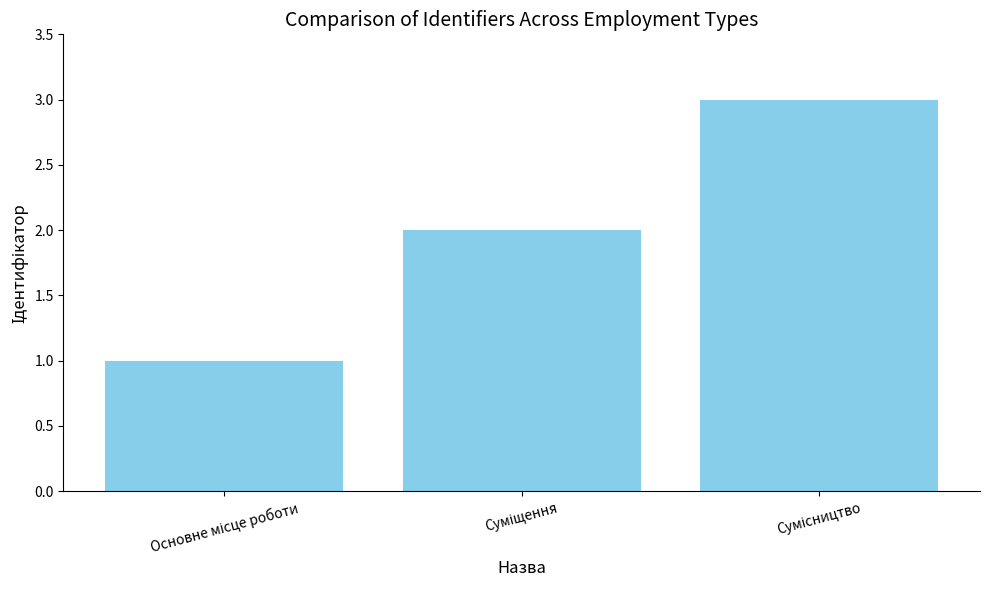

What is the greatest value displayed?

3